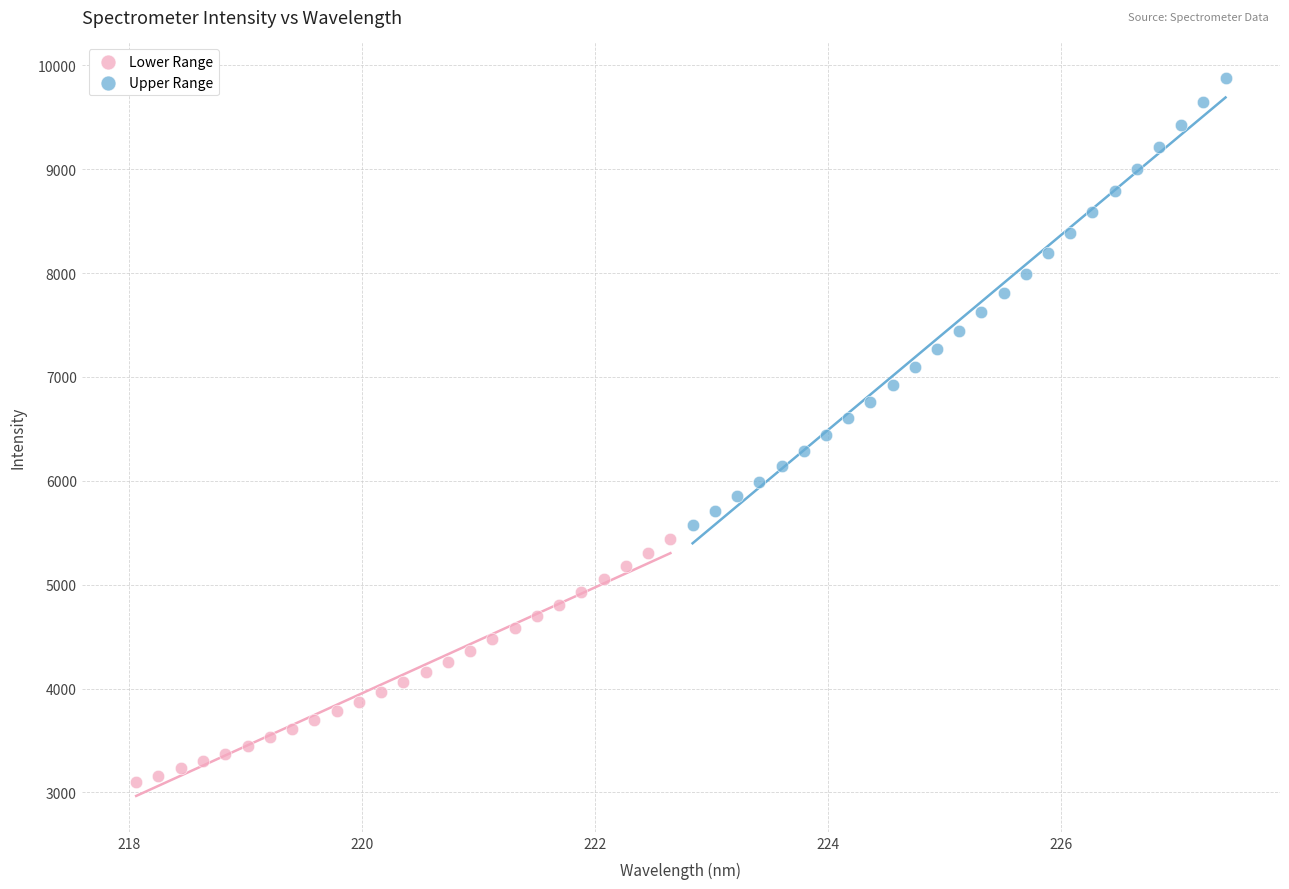

Which series contains the lowest Y value?

Lower Range